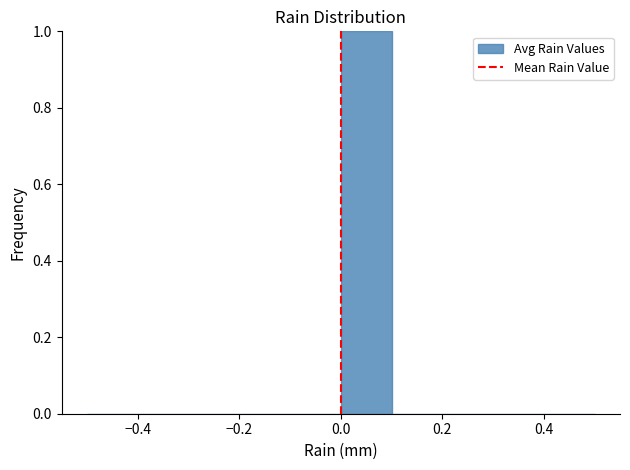

Over which range of the x-axis is the bar tallest?

0.0 to 0.1